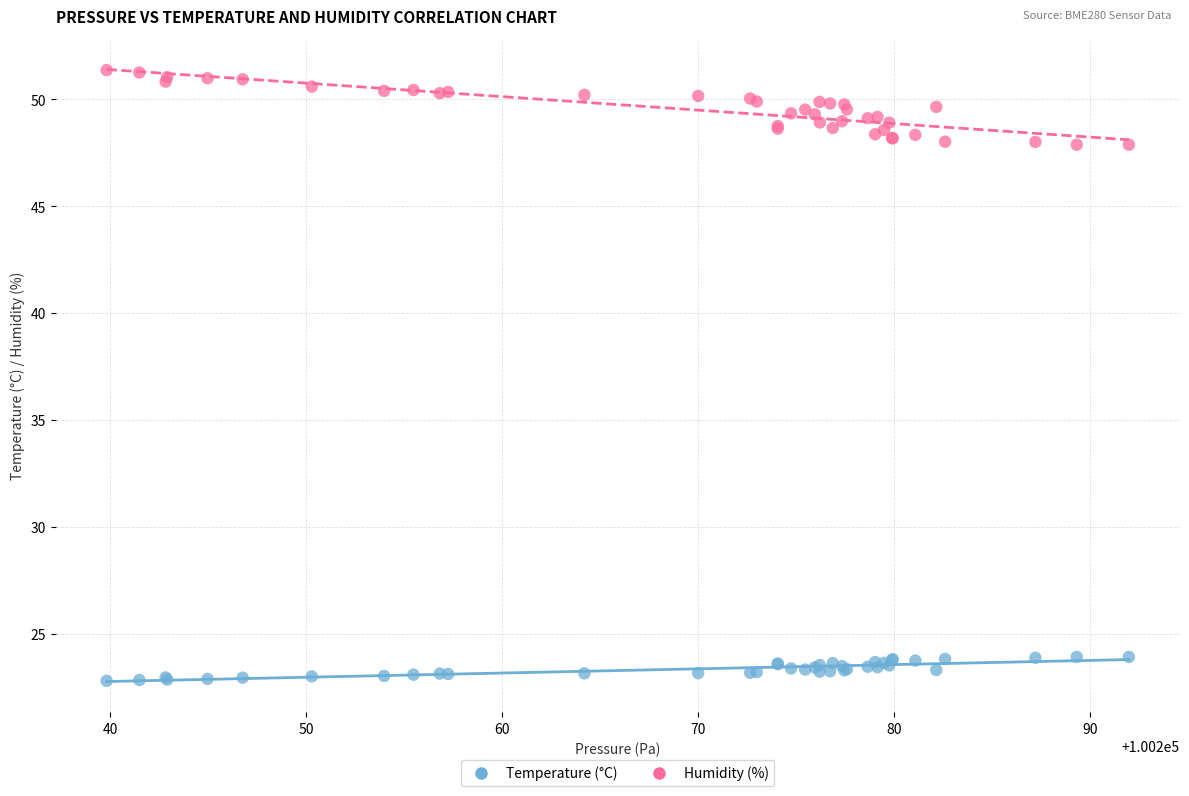

Which series has the widest spread of Y values?

Humidity (%)